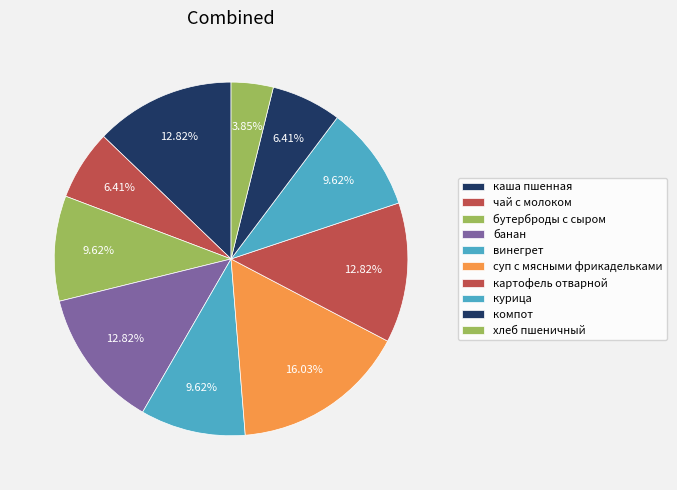

To the nearest percent, what portion does суп с мясными фрикадельками represent?

16%